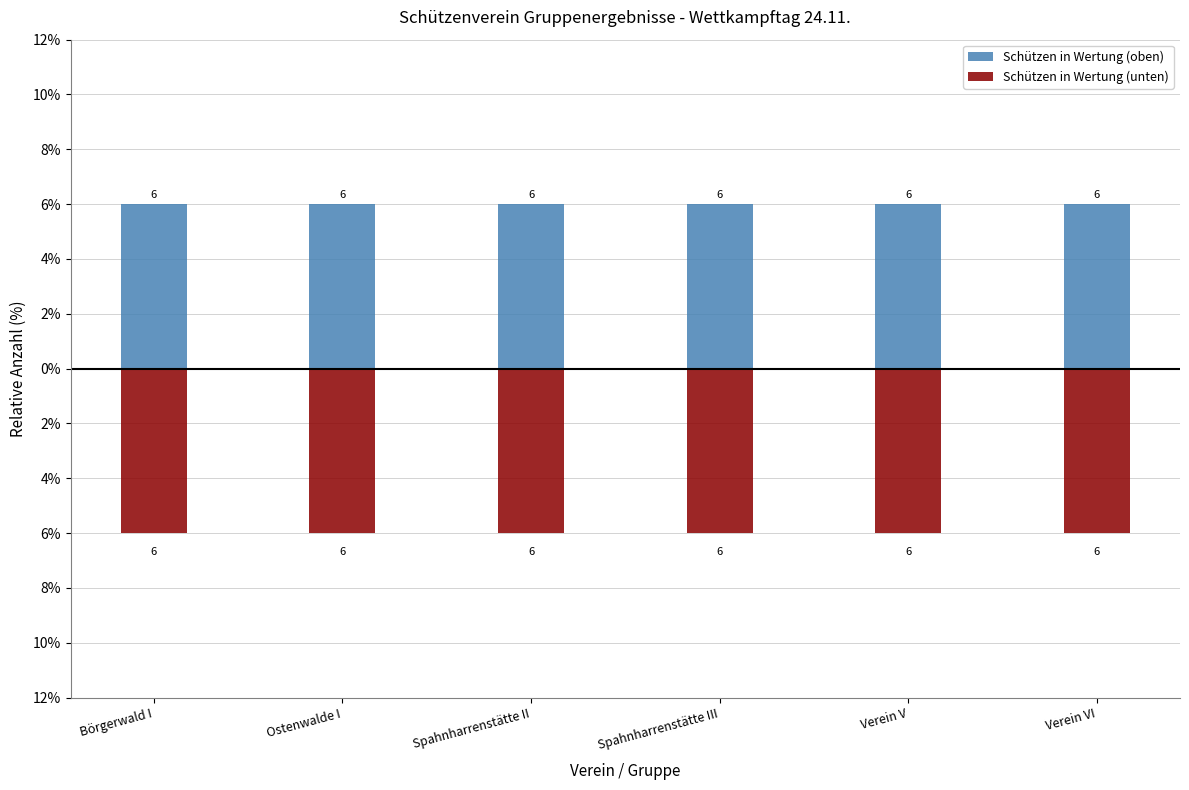

Between Verein V and Verein VI, which series saw the biggest shift?

Schützen in Wertung (oben)